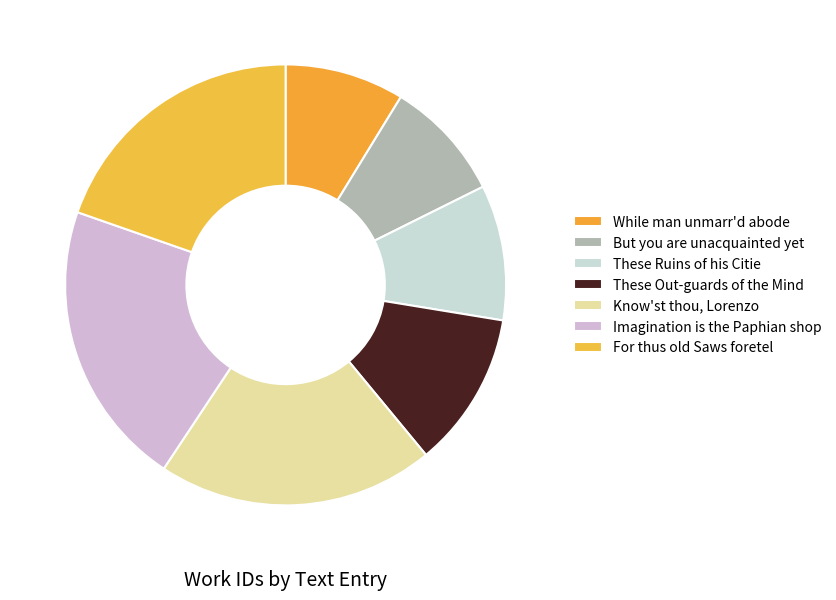

How many segments does this pie chart have?

7